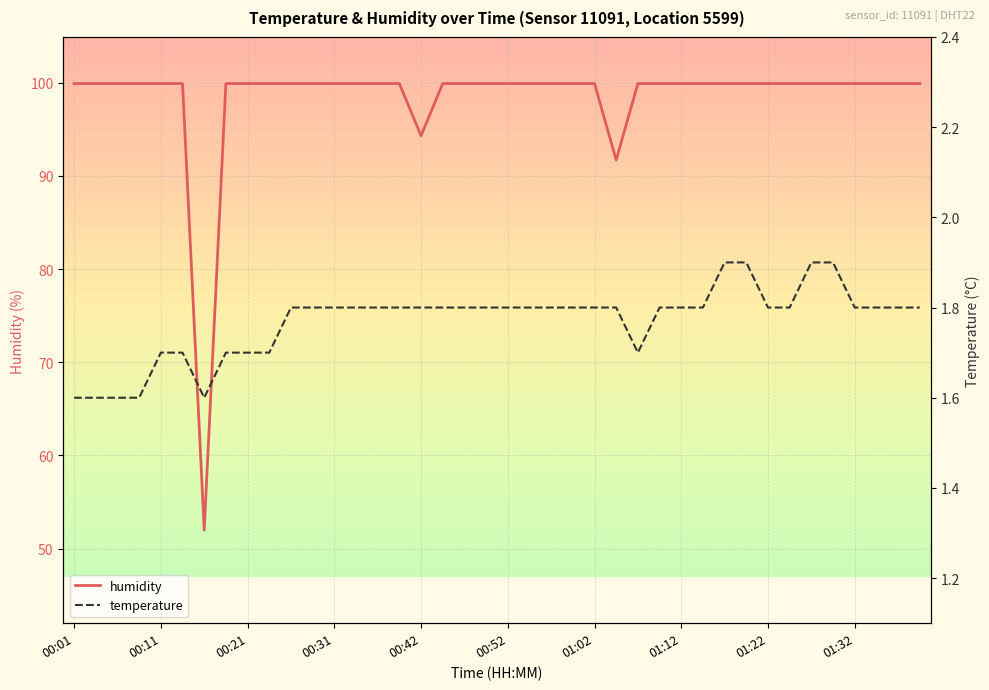

Is it true that temperature equals 1.8 at 01:02?

True